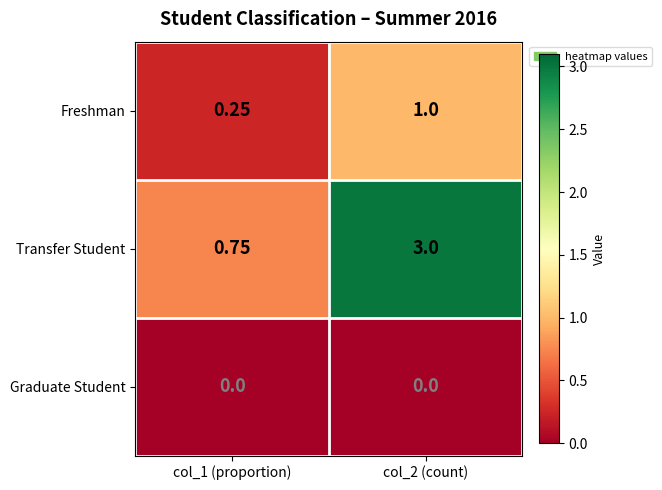

What is the total value across all series at col_2 (count)?

4.0